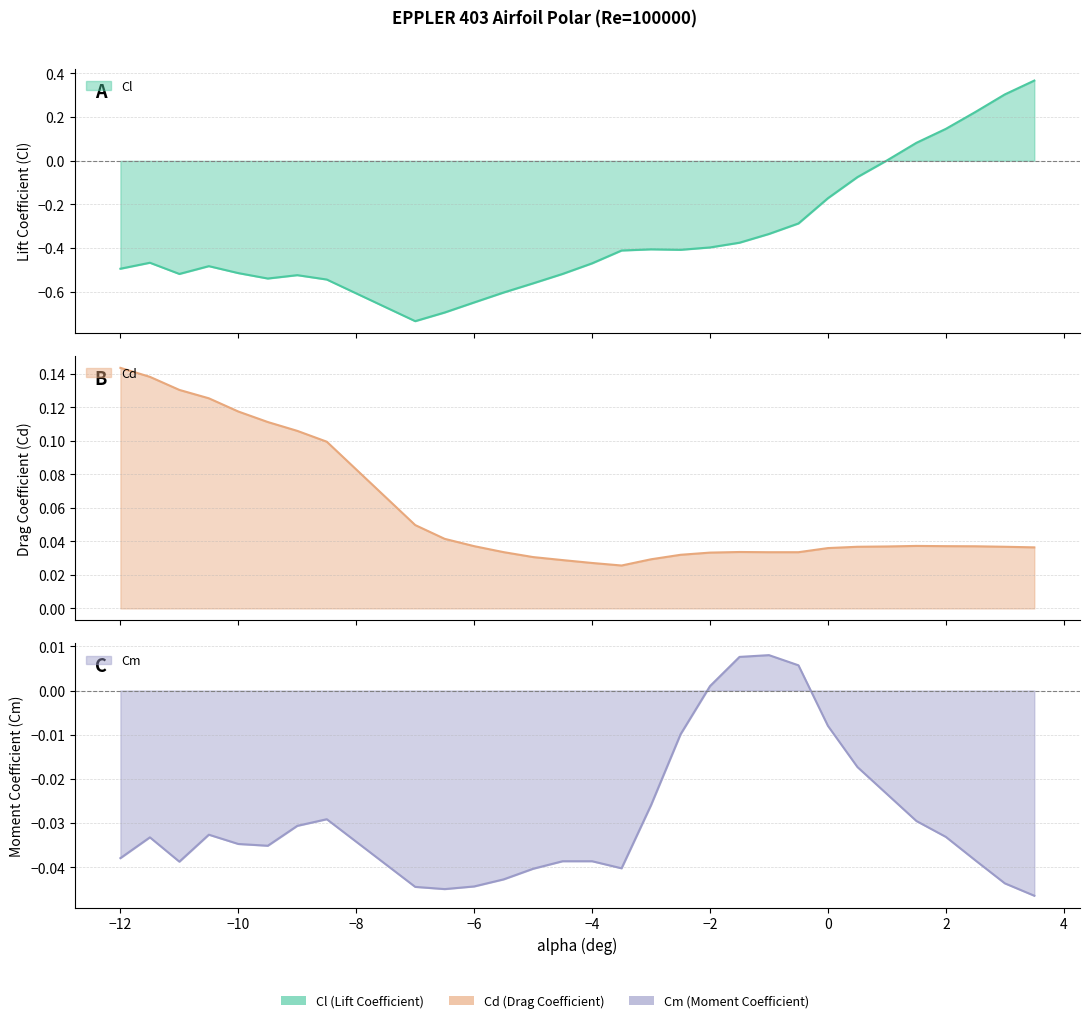

True or false: Cd and Cm intersect in this chart.

False